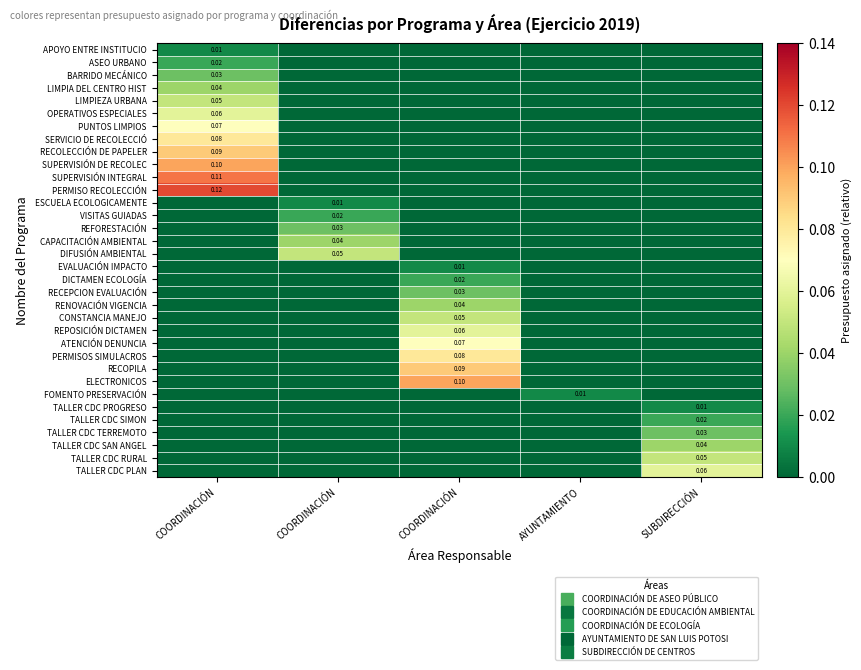

Which category has the lowest value across all series?

COORDINACIÓN